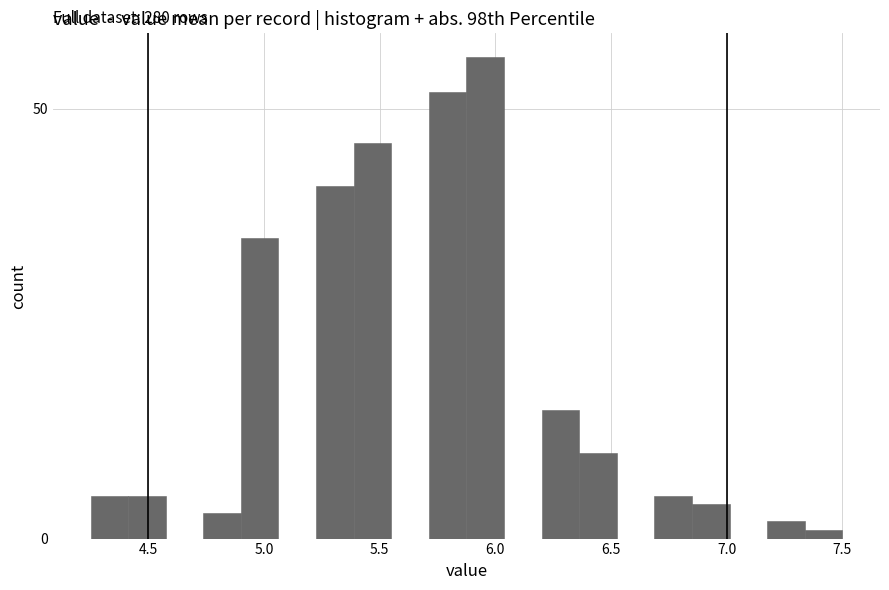

Around what value on the x-axis is the tallest bar? Give the approximate position of its centre, as read against the axis.

5.95